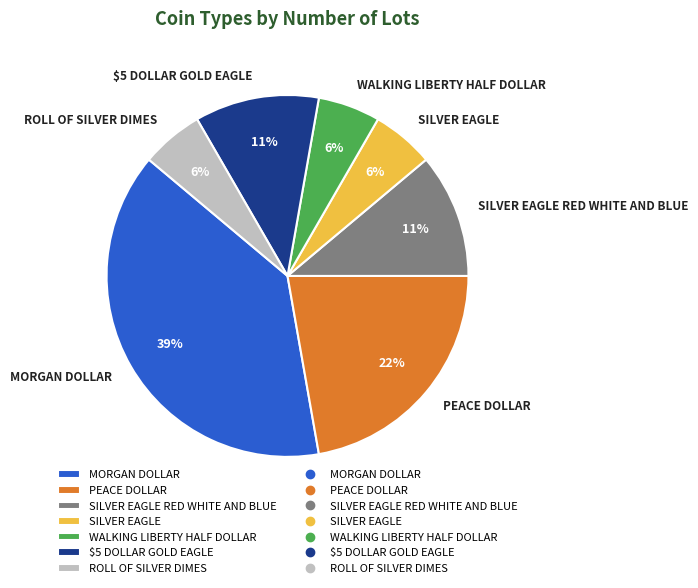

How many slices are in this pie chart?

7